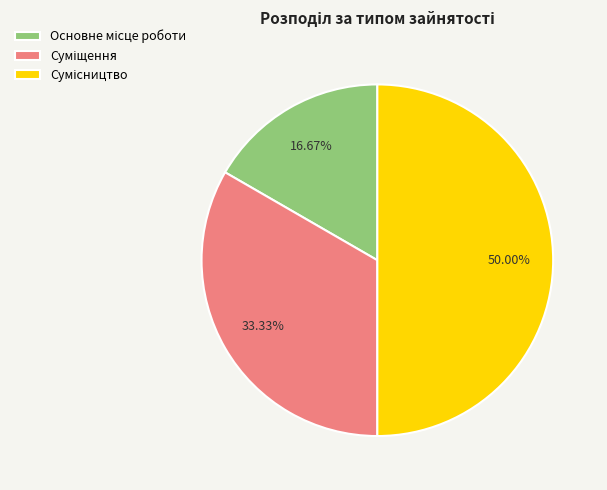

What is the ratio of the value at Основне місце роботи to the value at Сумісництво?

0.3